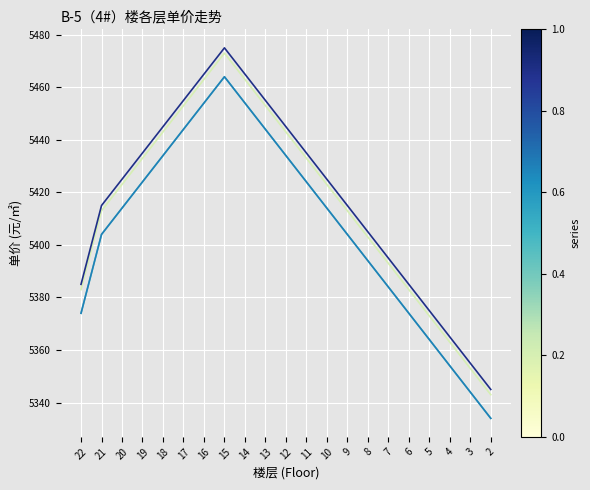

Reading right to left, what are all the values shown in this chart?

2单元02户单价: 2=5343	3=5353	4=5363	5=5373	6=5383	7=5393	8=5403	9=5413	10=5423	11=5433	12=5443	13=5453	14=5463	15=5473	16=5463	17=5453	18=5443	19=5433	20=5423	21=5413	22=5383
2单元01户单价: 2=5334	3=5344	4=5354	5=5364	6=5374	7=5384	8=5394	9=5404	10=5414	11=5424	12=5434	13=5444	14=5454	15=5464	16=5454	17=5444	18=5434	19=5424	20=5414	21=5404	22=5374
1单元02户单价: 2=5334	3=5344	4=5354	5=5364	6=5374	7=5384	8=5394	9=5404	10=5414	11=5424	12=5434	13=5444	14=5454	15=5464	16=5454	17=5444	18=5434	19=5424	20=5414	21=5404	22=5374
1单元01户单价: 2=5345	3=5355	4=5365	5=5375	6=5385	7=5395	8=5405	9=5415	10=5425	11=5435	12=5445	13=5455	14=5465	15=5475	16=5465	17=5455	18=5445	19=5435	20=5425	21=5415	22=5385